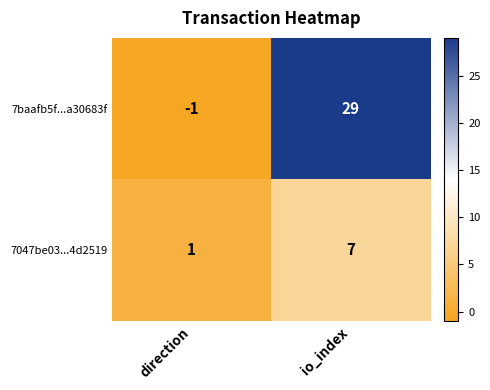

True or false: 7baafb5f...a30683f has a value of -1 at direction.

True